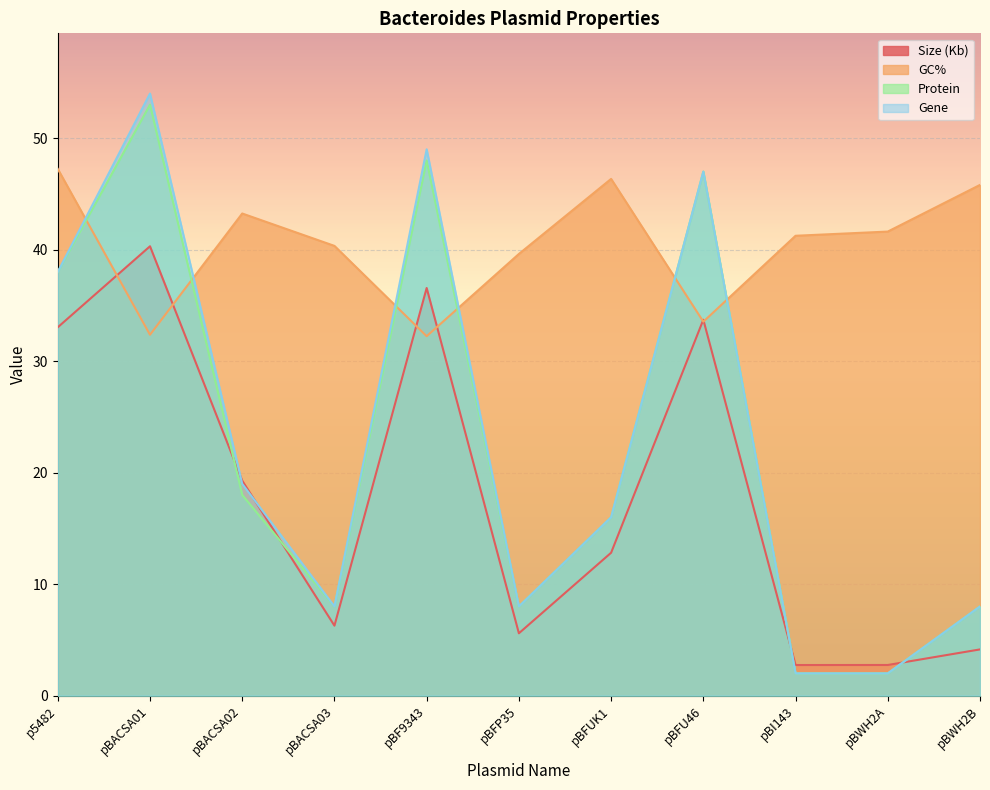

Where is GC% nearest to the value 39?

pBFP35